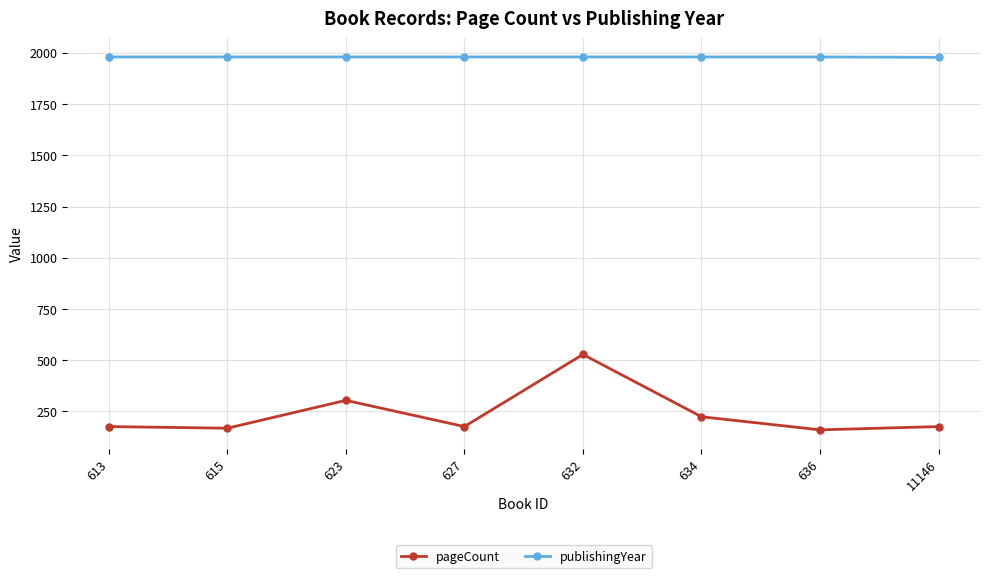

Between 615 and 634, which series saw the biggest shift?

pageCount